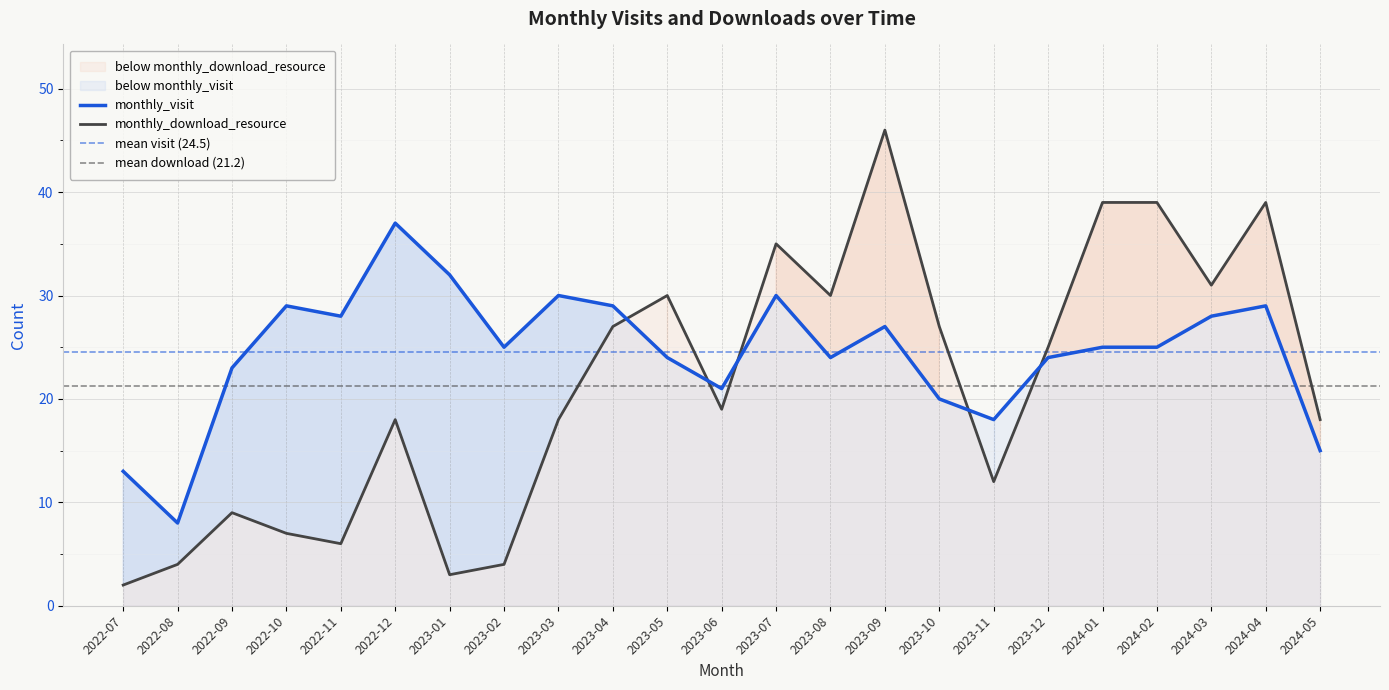

Is it true that monthly_visit equals 21 at 2023-06?

True